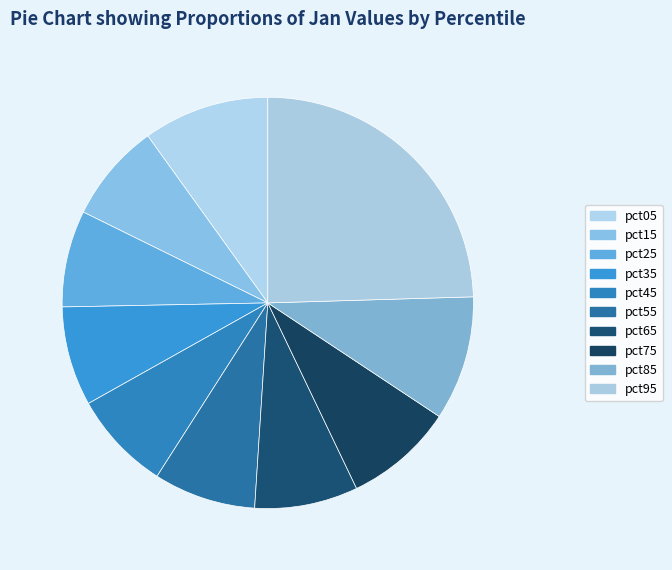

To the nearest percent, what is the difference between the largest and smallest slice percentages?

17%